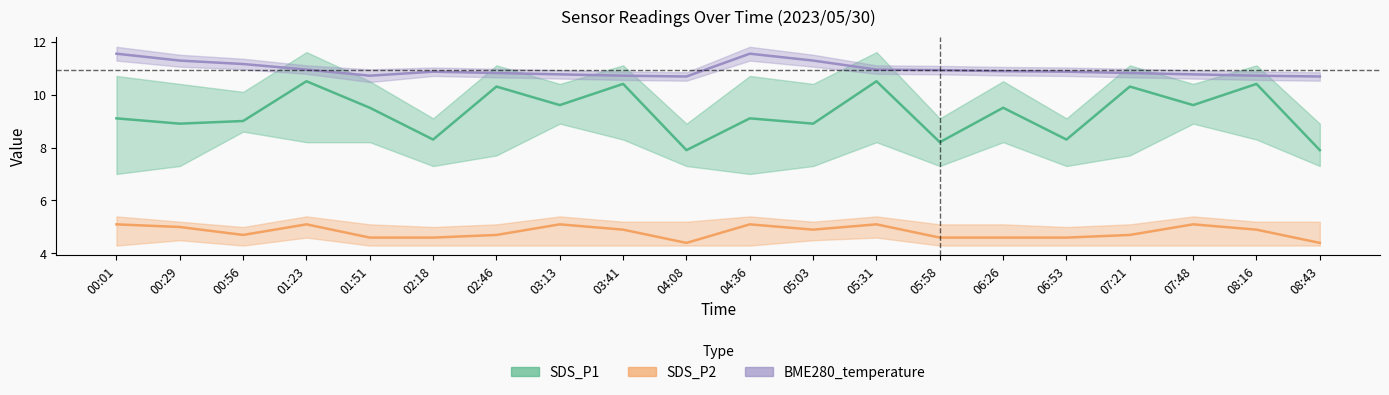

Is the value of SDS_P2 at 06:26 greater than the value of SDS_P1 at 01:23?

No